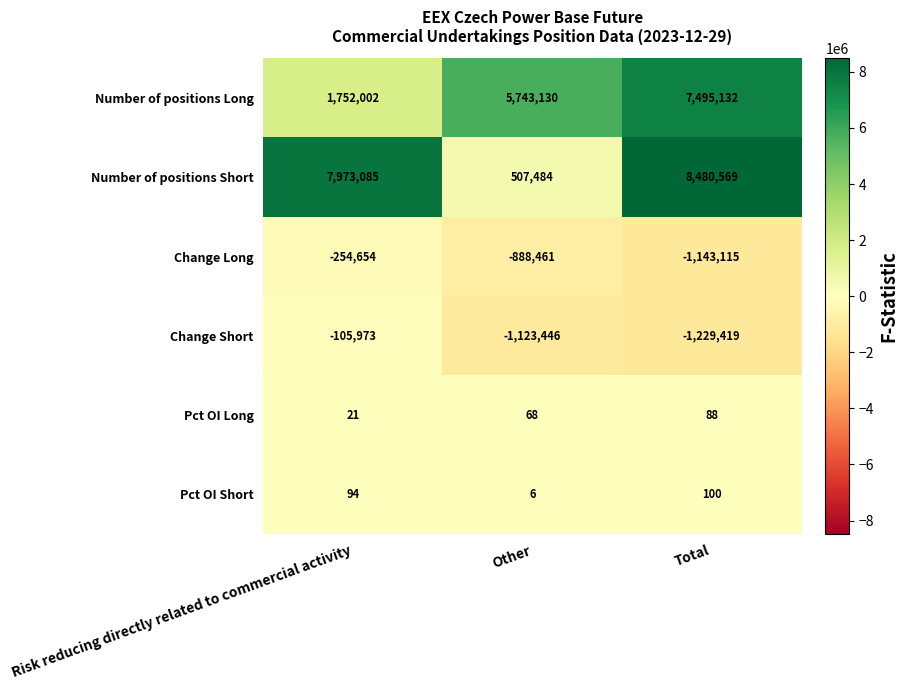

What is the total value across all series at Total?

13603355